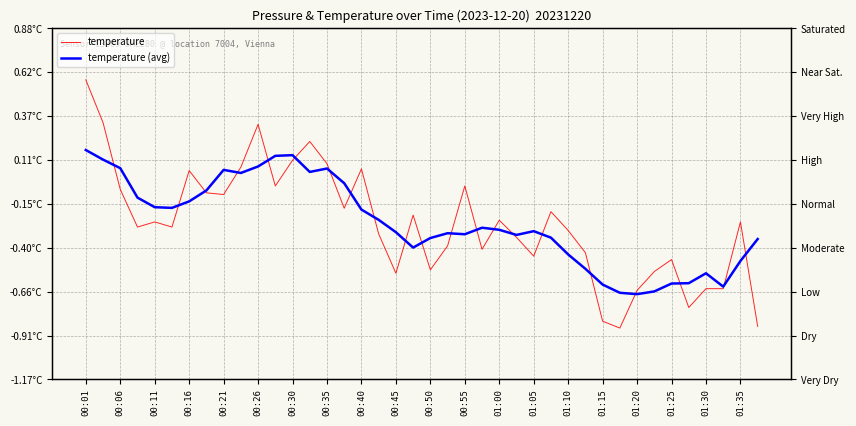

What is the value of the temperature point at the 8th from the left?

-0.1